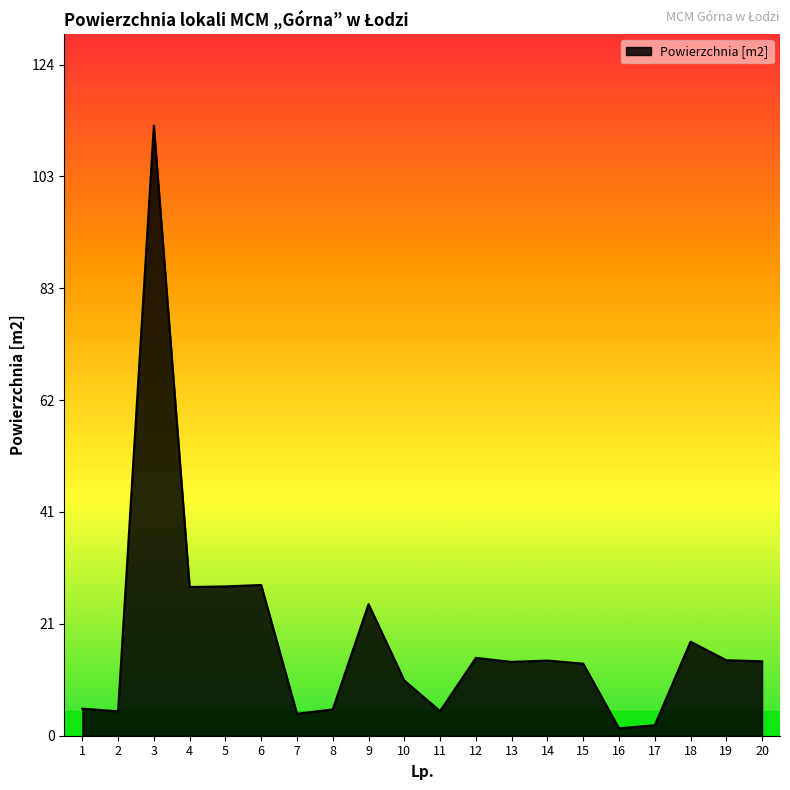

What is the change in value from 3 to 12?

-98.4